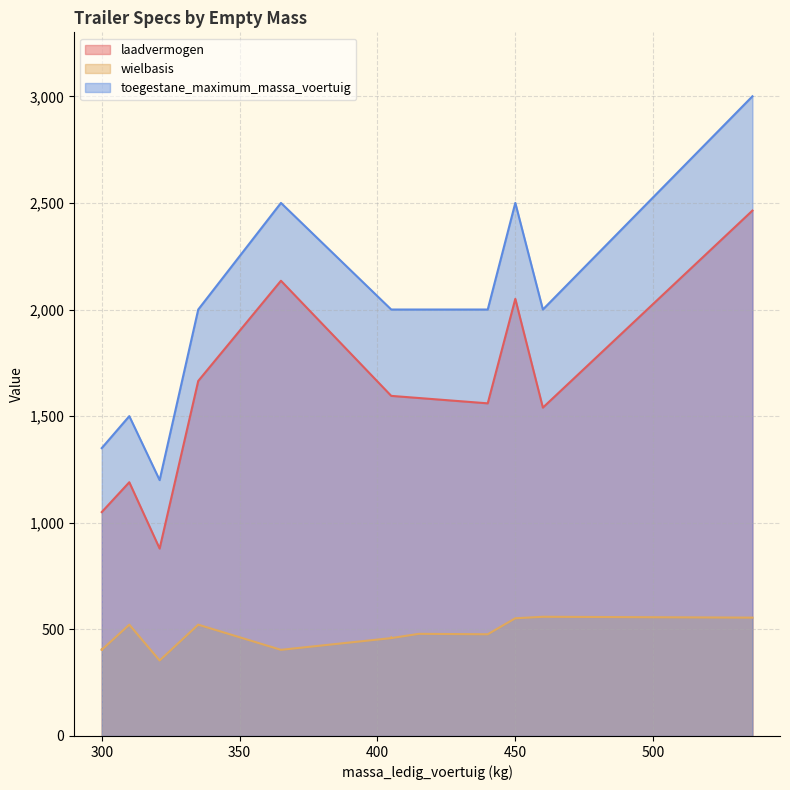

Is the value of laadvermogen at 405 greater than the value of toegestane_maximum_massa_voertuig at 536?

No